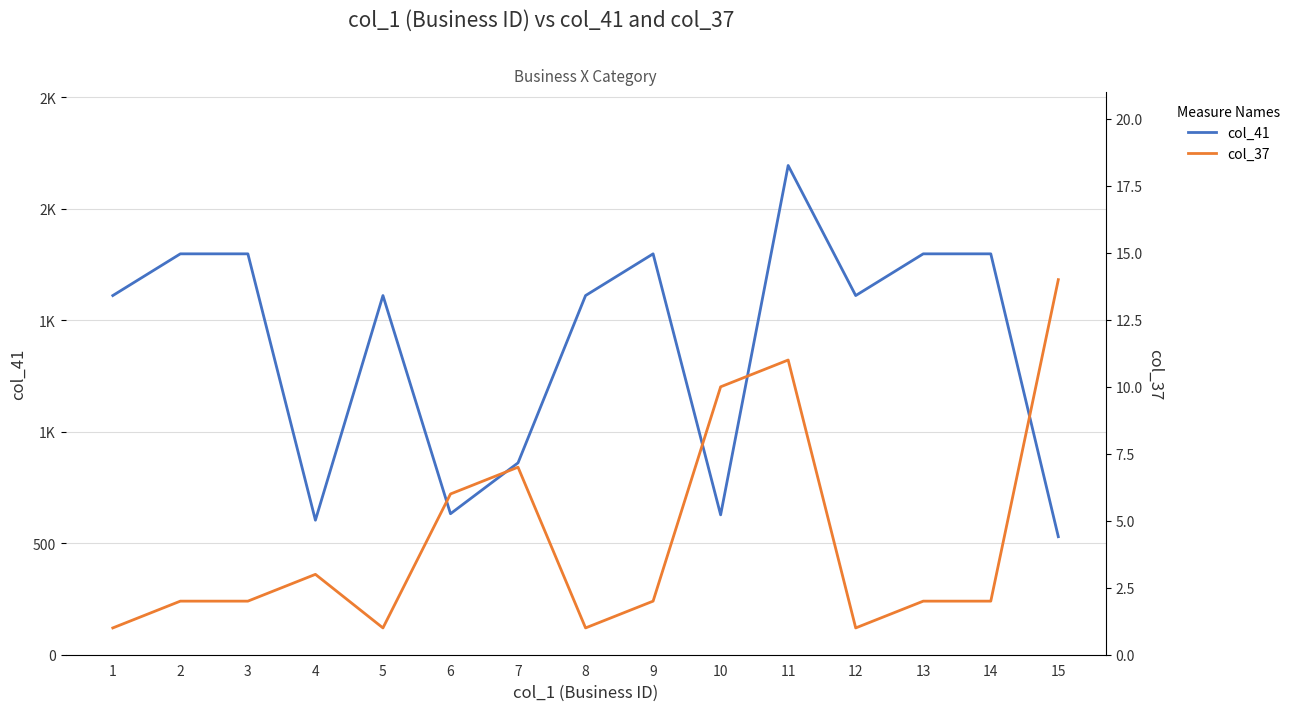

Rank the series by their average value, from lowest to highest.

col_37, col_41